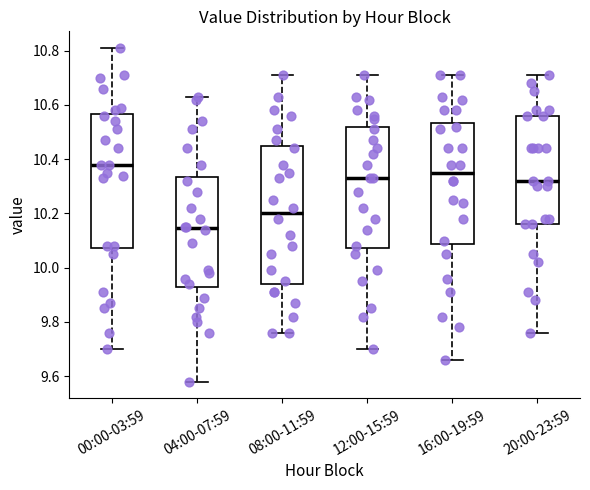

Where is the lower edge of the box for 08:00-11:59 on the y-axis? The values are not printed on the chart, so give them approximately, as read against the axis.

9.94